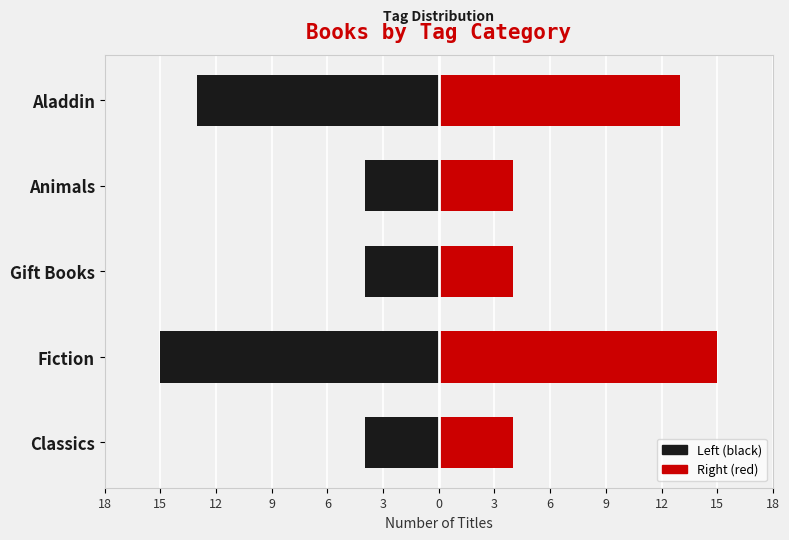

Reading right to left, transcribe all the data shown in this chart.

Count (Left): -13	-4	-4	-15	-4
Count (Right): 13	4	4	15	4